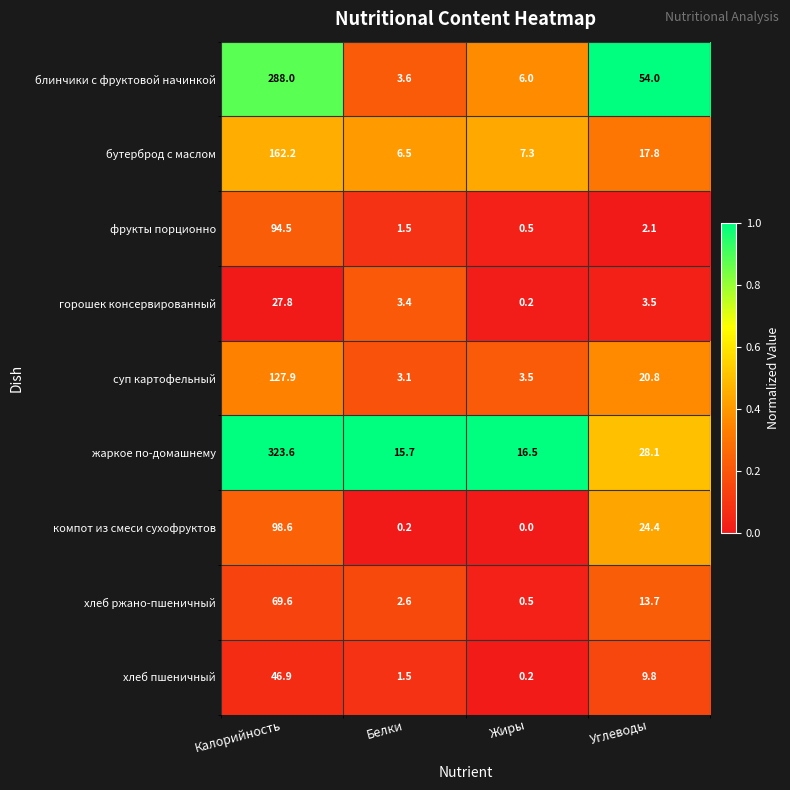

What is the spread (max minus min) of values at Калорийность?

295.8